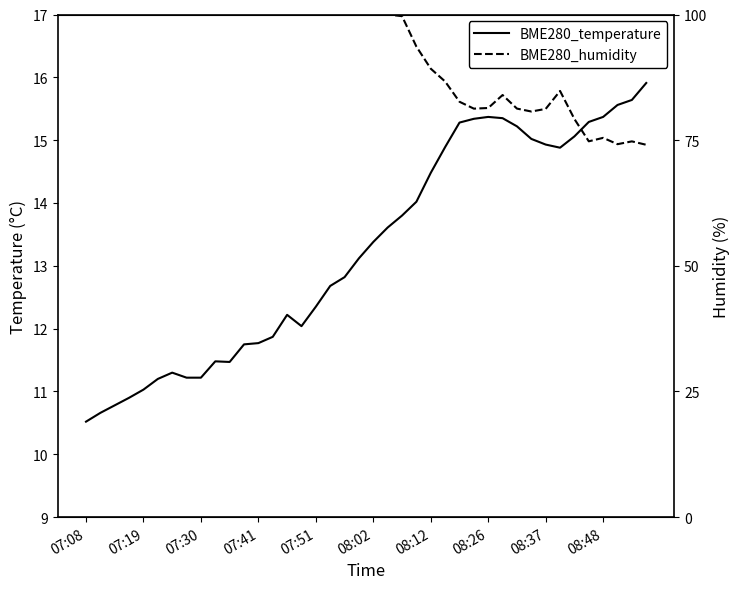

Which series ends up on top after the final intersection of BME280_temperature and BME280_humidity?

BME280_temperature